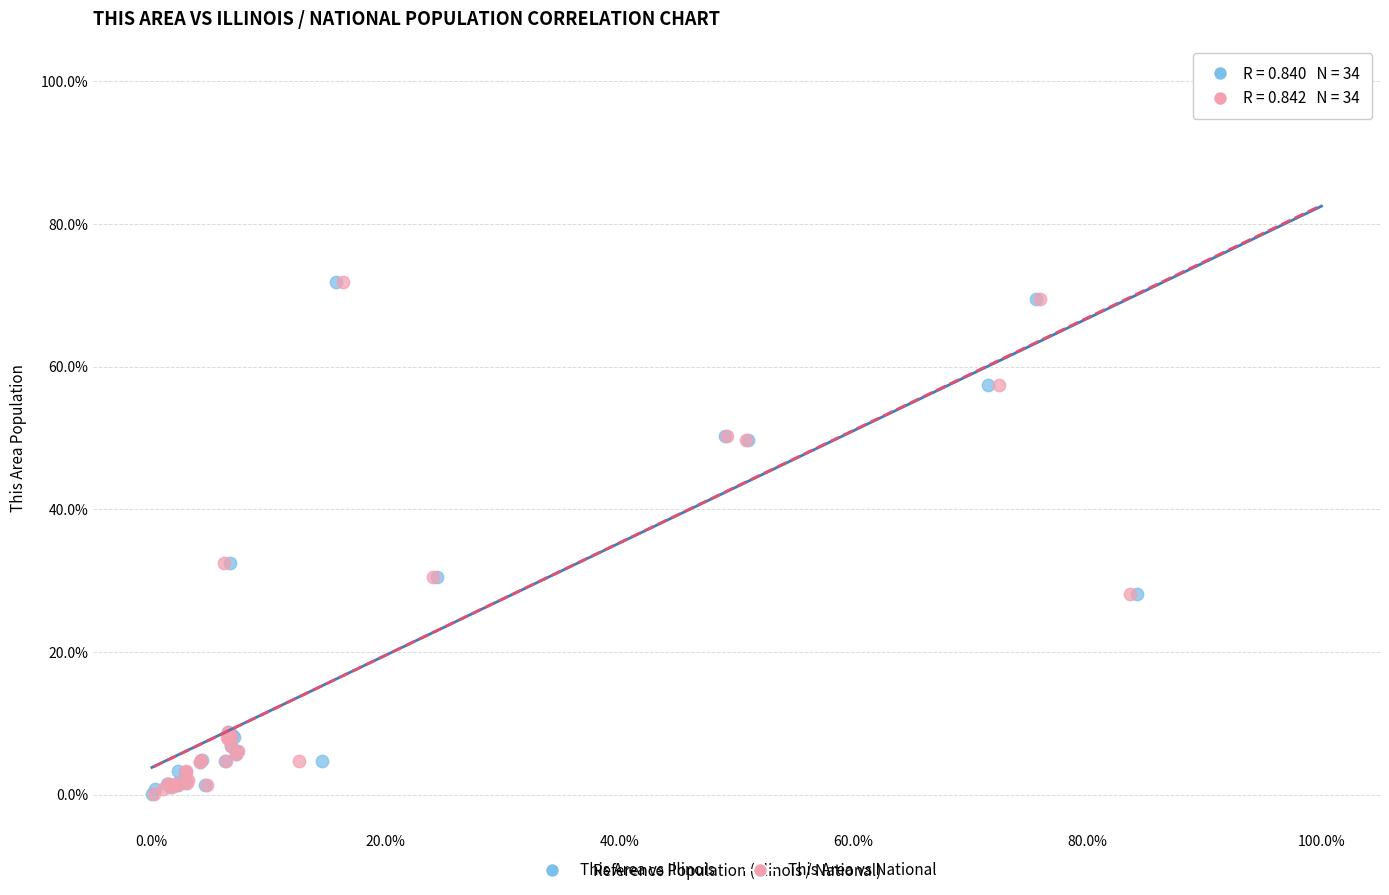

What are all the series names shown in the legend?

This Area vs Illinois, This Area vs National